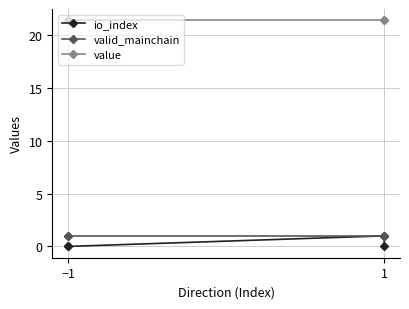

What are all the series names shown in the legend?

io_index, valid_mainchain, value